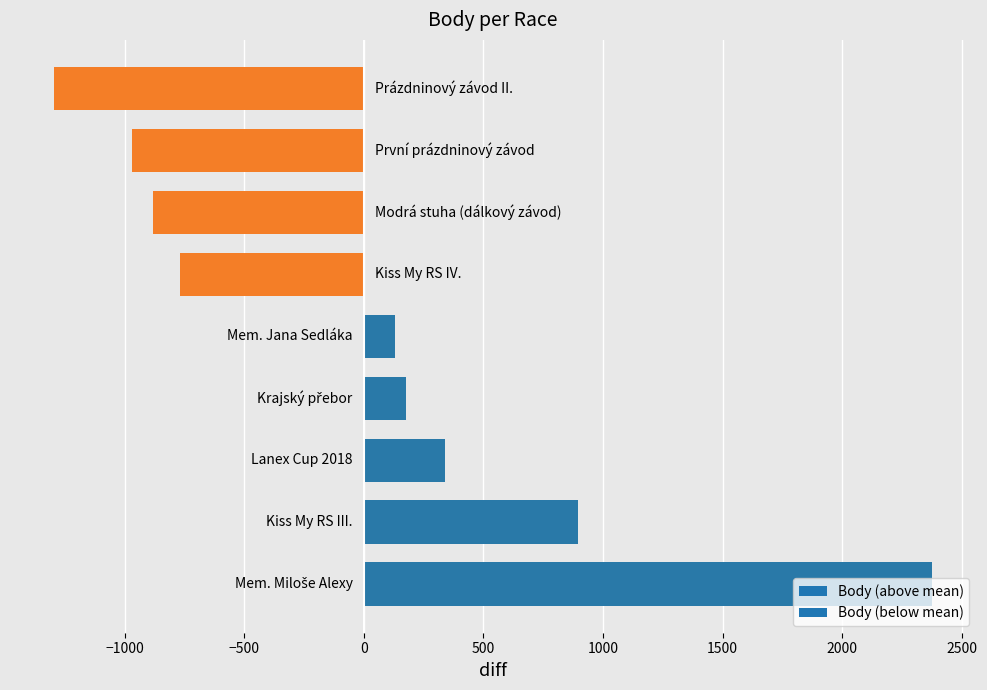

How many data points are less than 130?

4